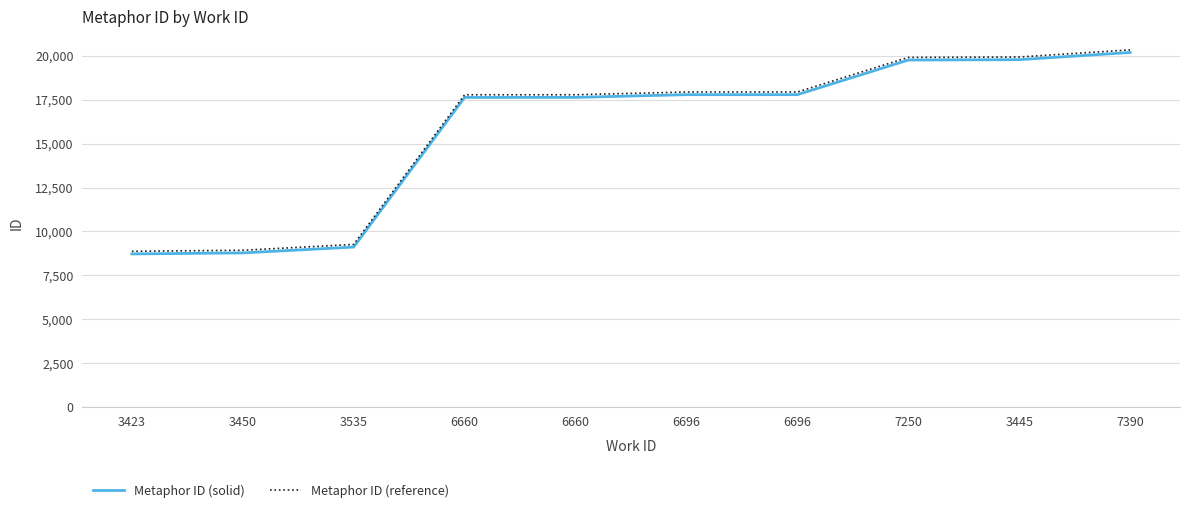

How many lines are shown in the chart?

2